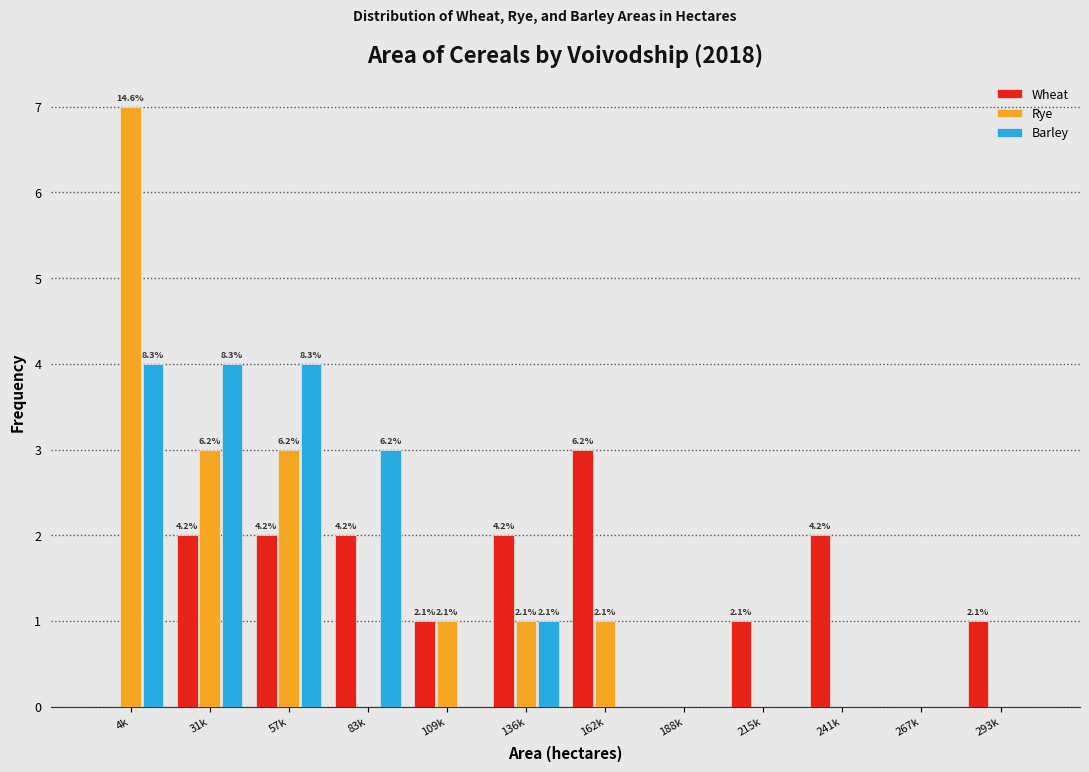

What are all the series names shown in the legend?

Wheat, Rye, Barley